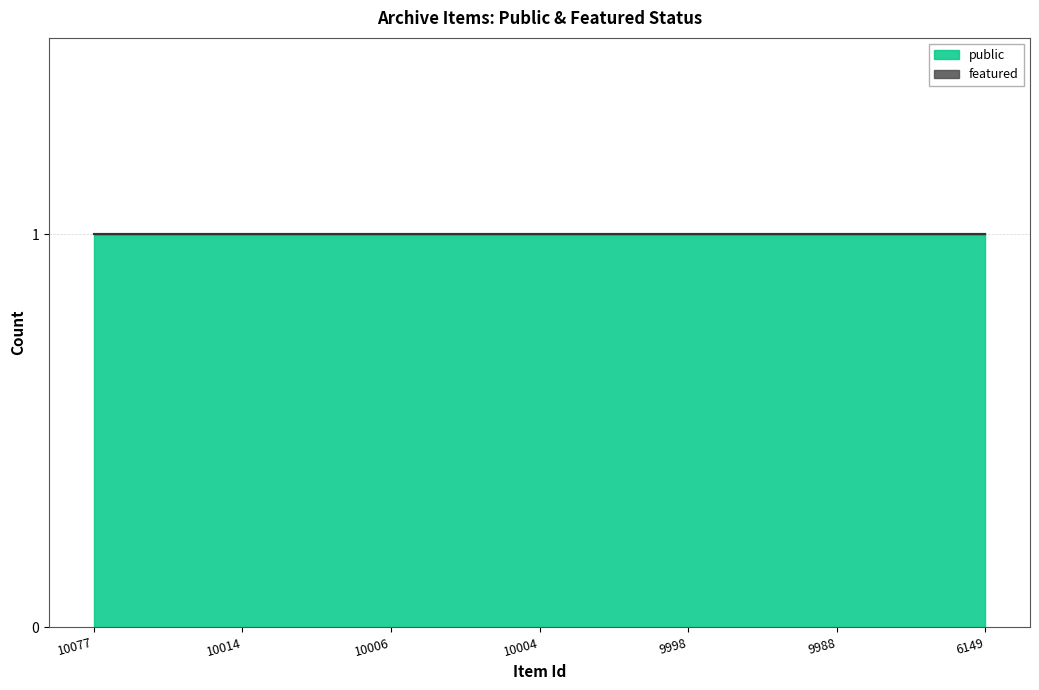

What is the spread (max minus min) of values at 10006?

1